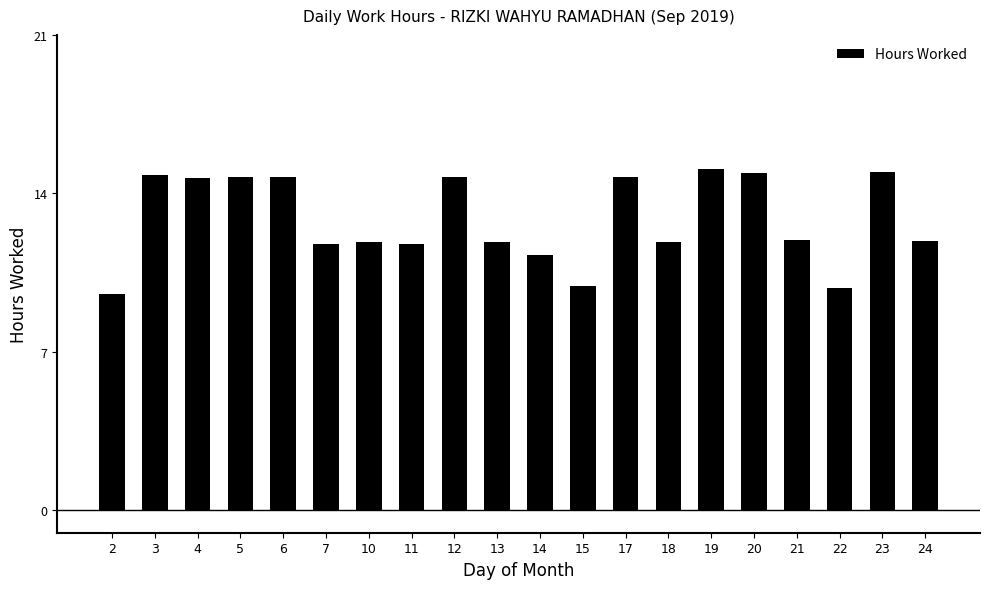

What is the average value?

12.8